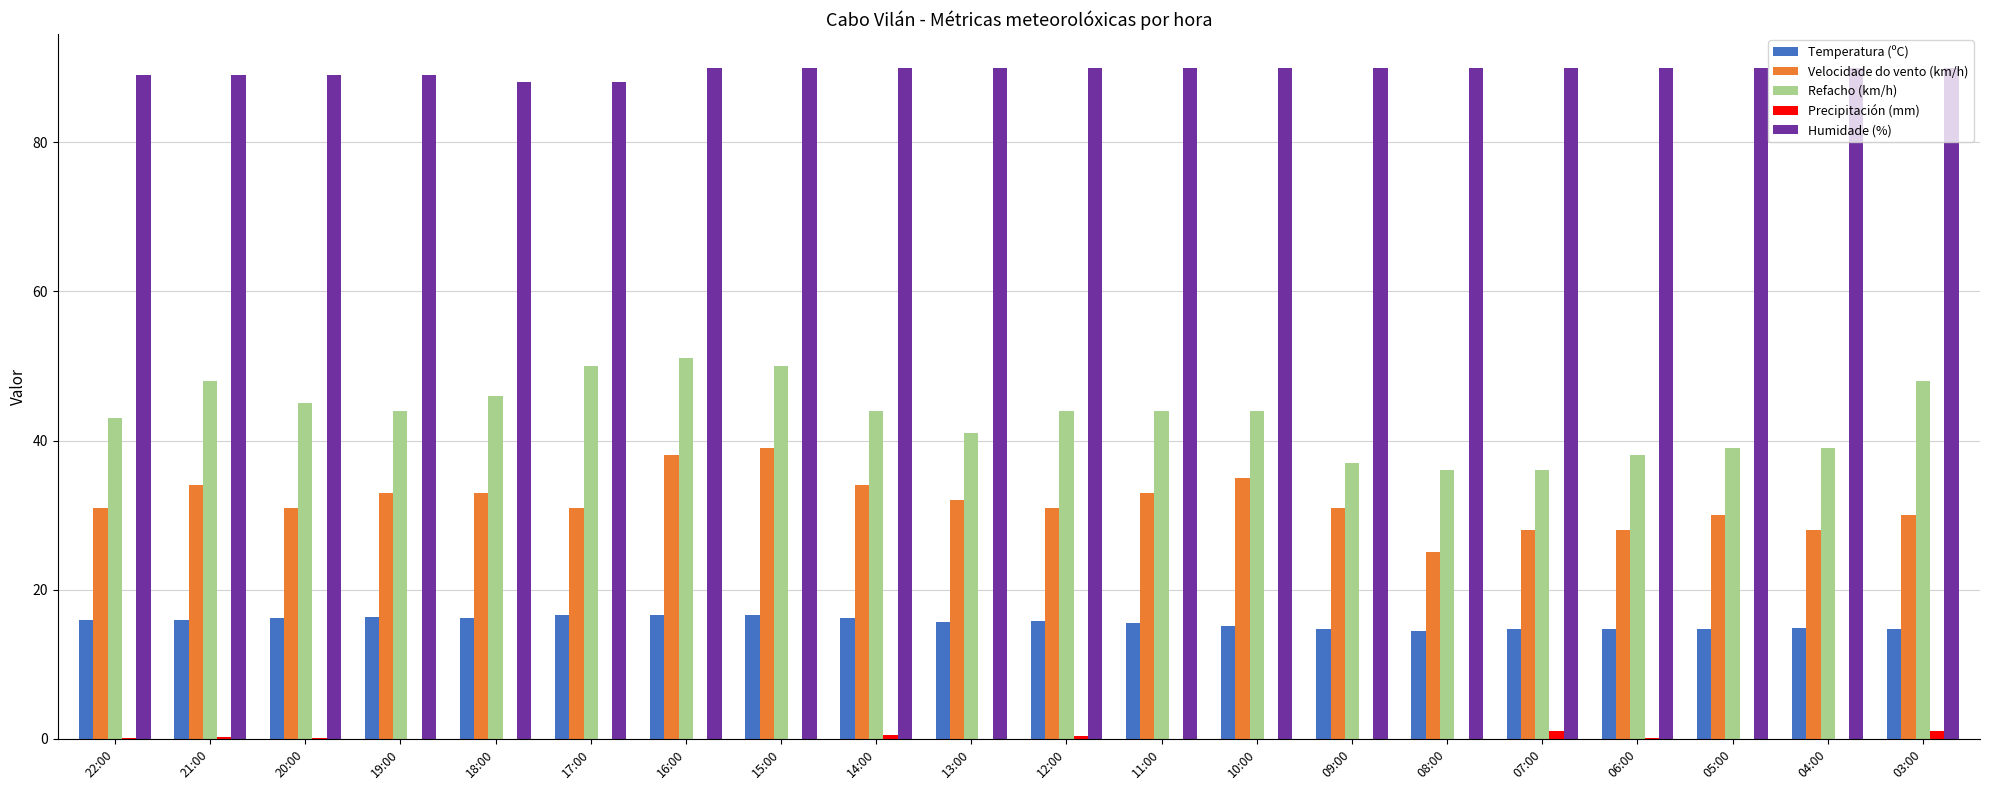

The Refacho (km/h) series shows 10.8 at 15:00. True or false?

False